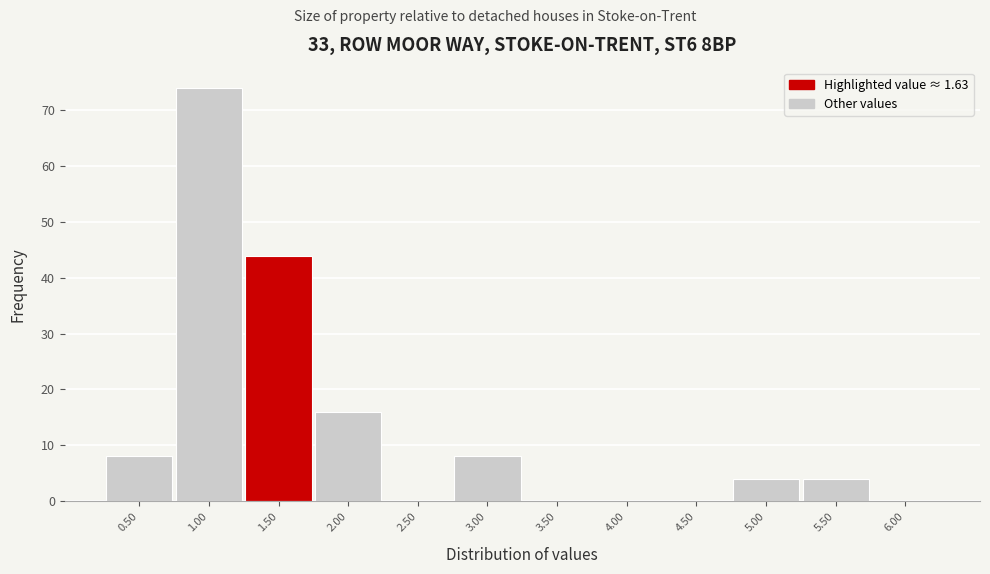

Reading right to left, list all the values displayed in this chart.

6.00=0	5.50=4	5.00=4	4.50=0	4.00=0	3.50=0	3.00=8	2.50=0	2.00=16	1.50=44	1.00=74	0.50=8